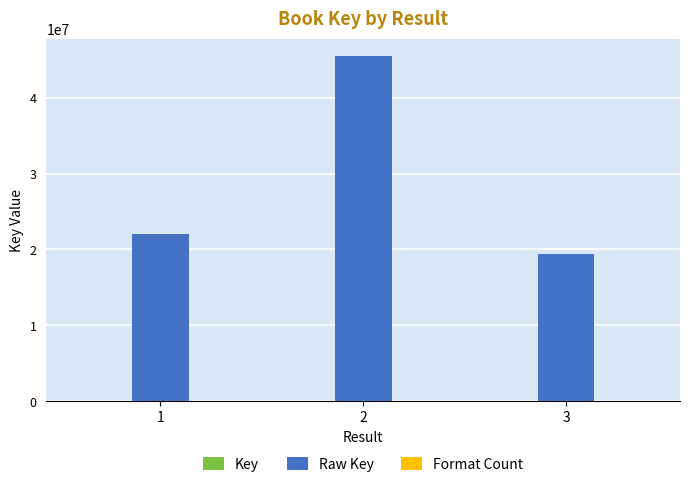

What is the greatest value displayed?

45492643.0